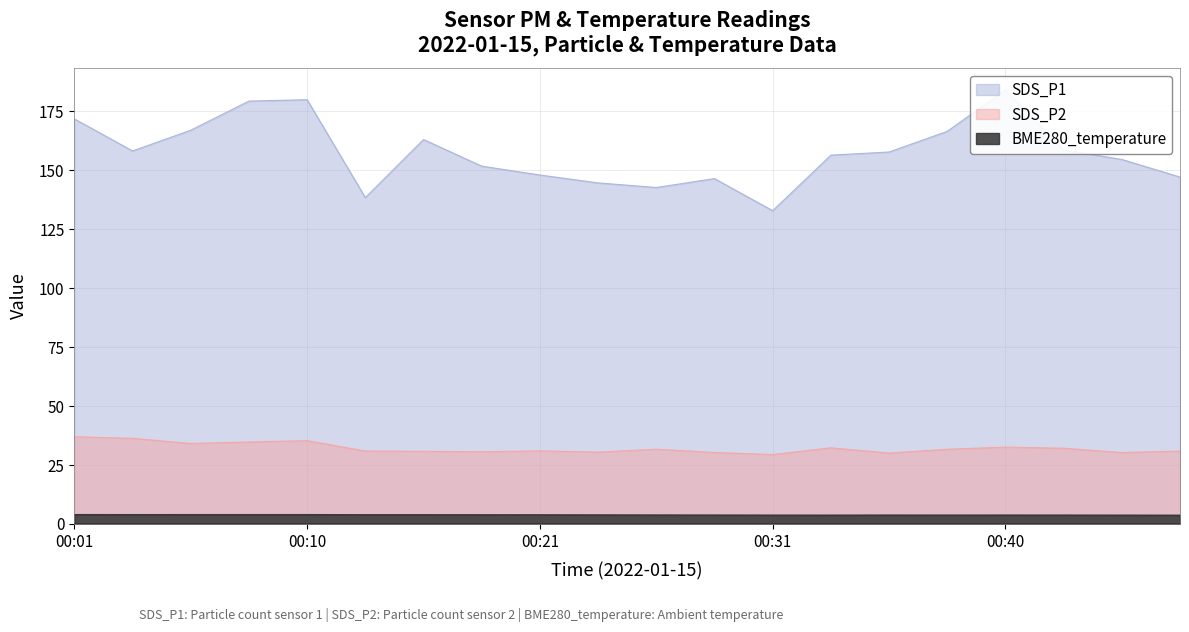

True or false: SDS_P2 and SDS_P1 cross at least once.

False